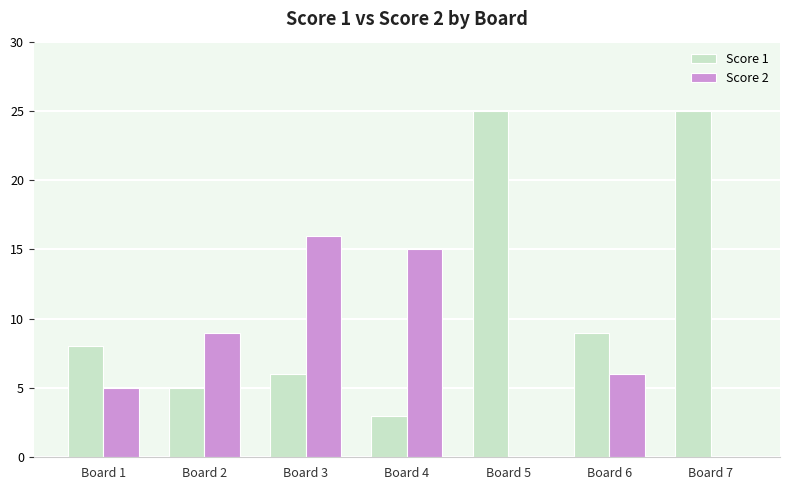

Is it true that Score 2 equals 6 at Board 2?

False